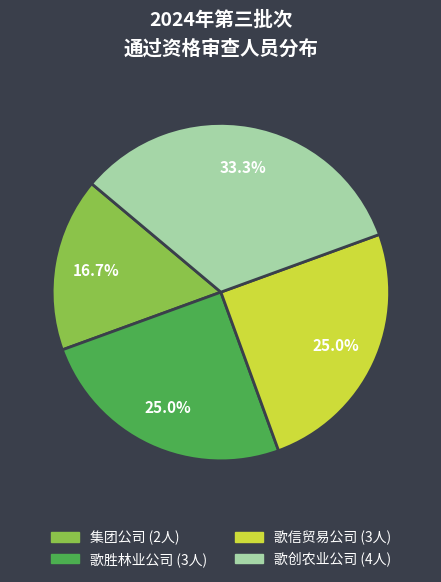

How many segments does this pie chart have?

4